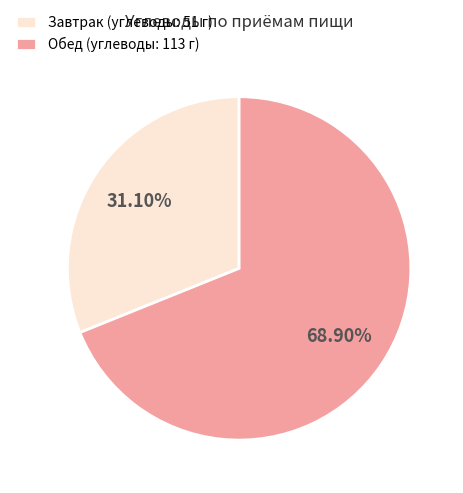

Is the sum of Обед (углеводы: 113 г) and Завтрак (углеводы: 51 г) greater than half?

Yes